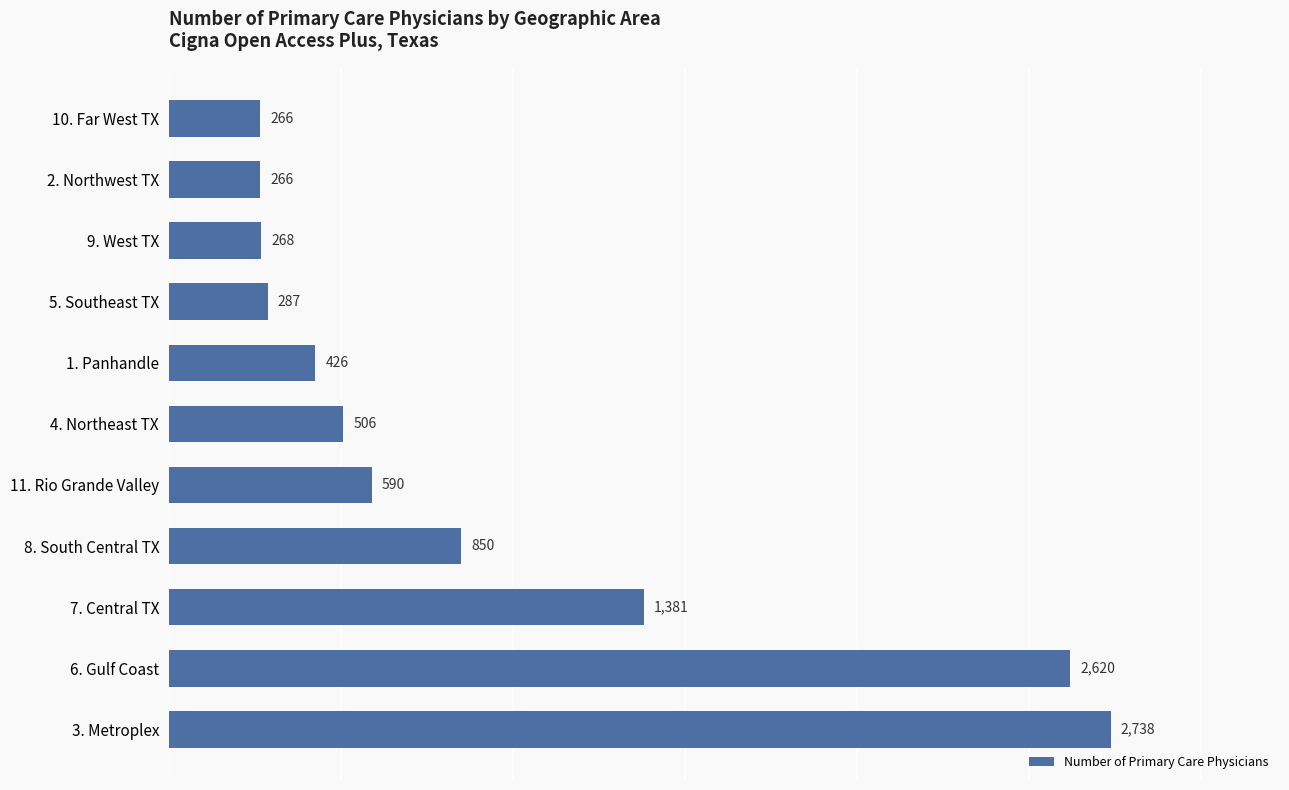

What is the average value?

927